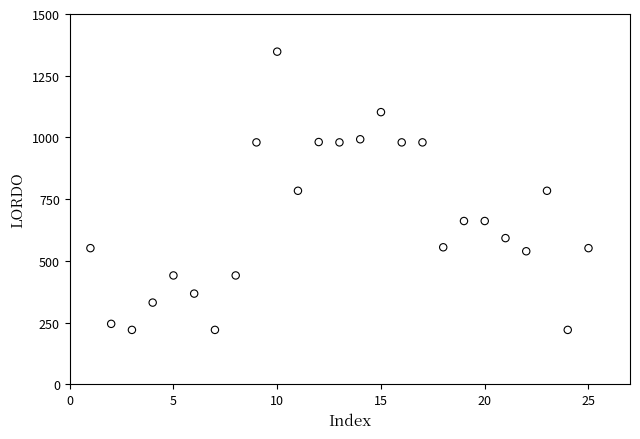

What is the range of Y values (max minus min)?

1127.0